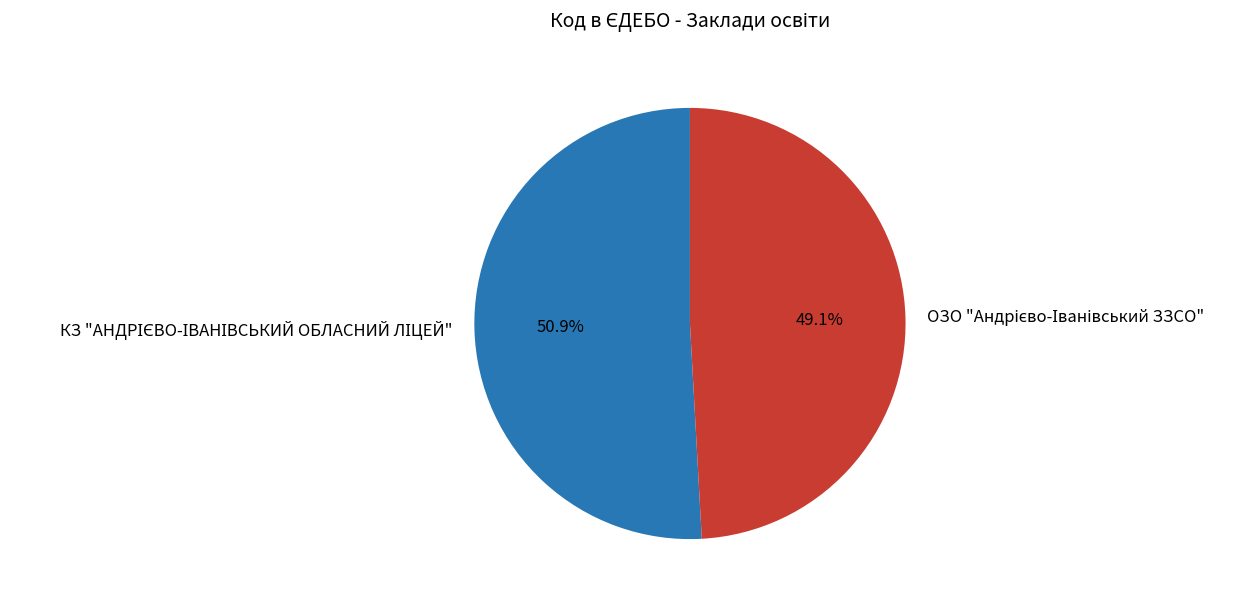

Does any single category account for the majority?

Yes